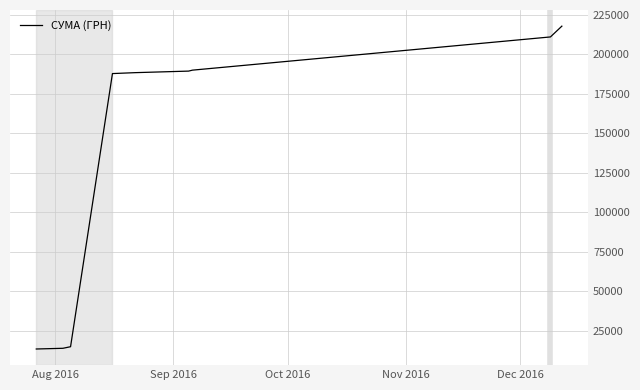

What is the minimum value shown in the chart?

13619.0